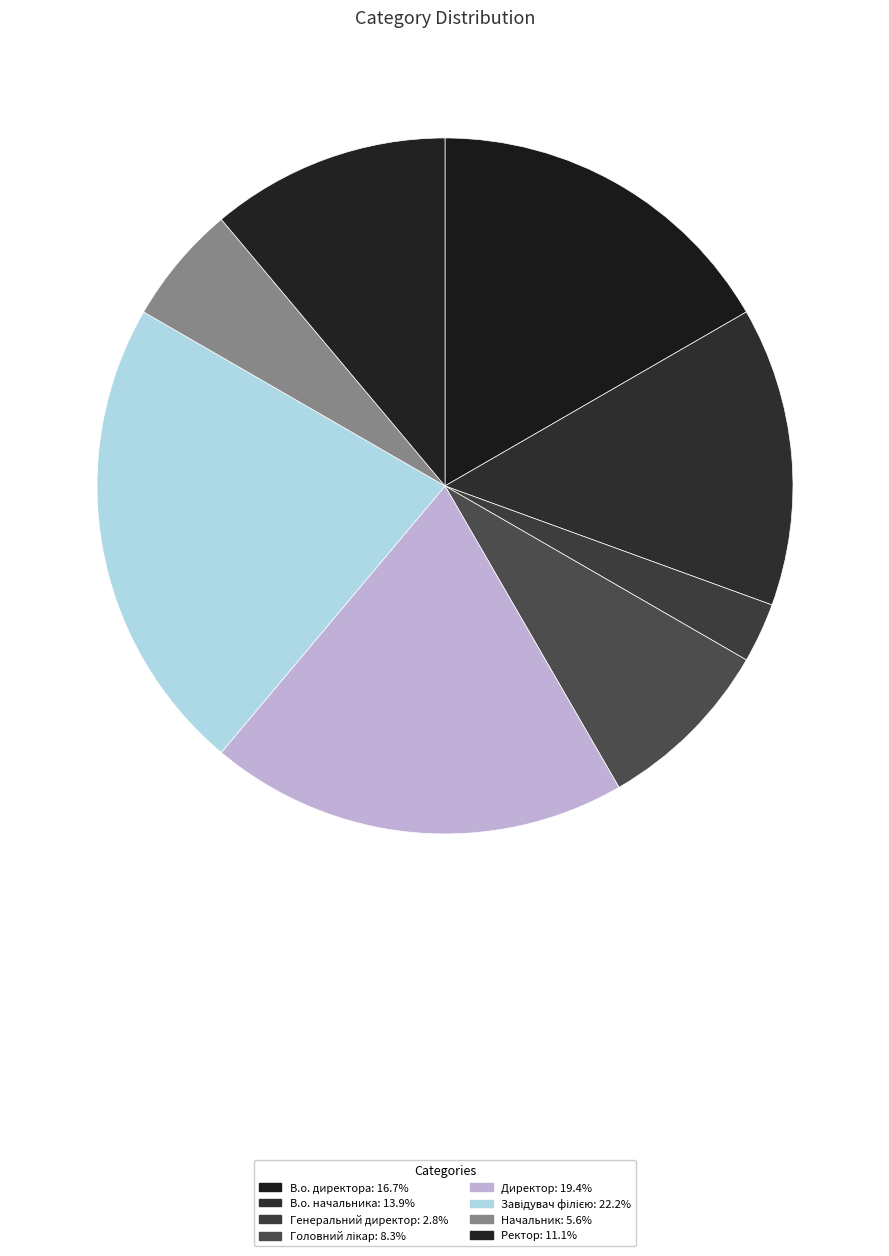

Is the sum of Начальник and Ректор greater than half?

No